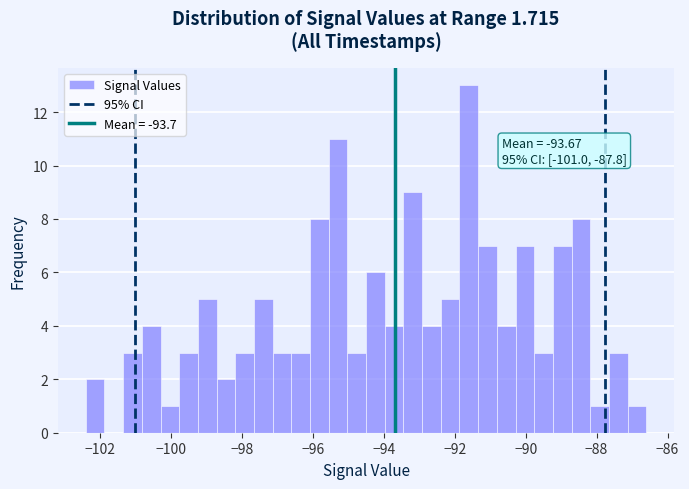

Around what value on the x-axis is the tallest bar? Give the approximate position of its centre, as read against the axis.

-91.6